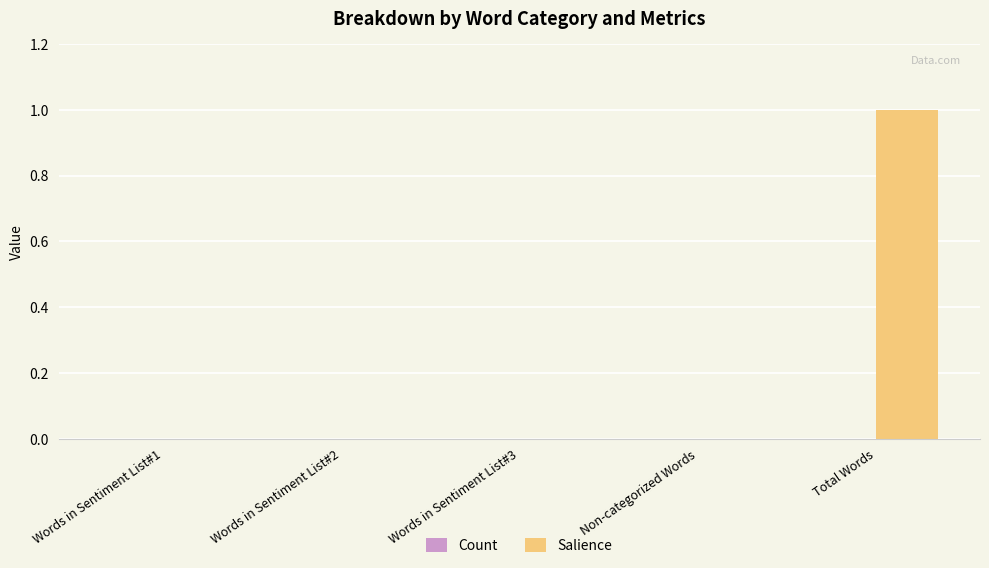

Are the bars horizontal?

No